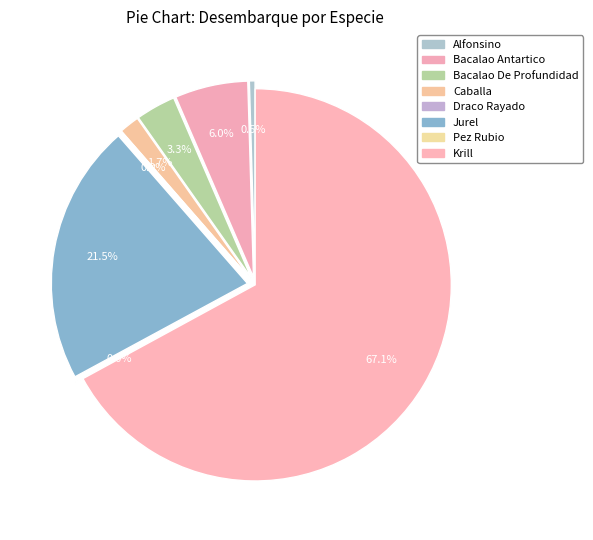

What is the total percentage of Bacalao De Profundidad and Jurel?

24.8%